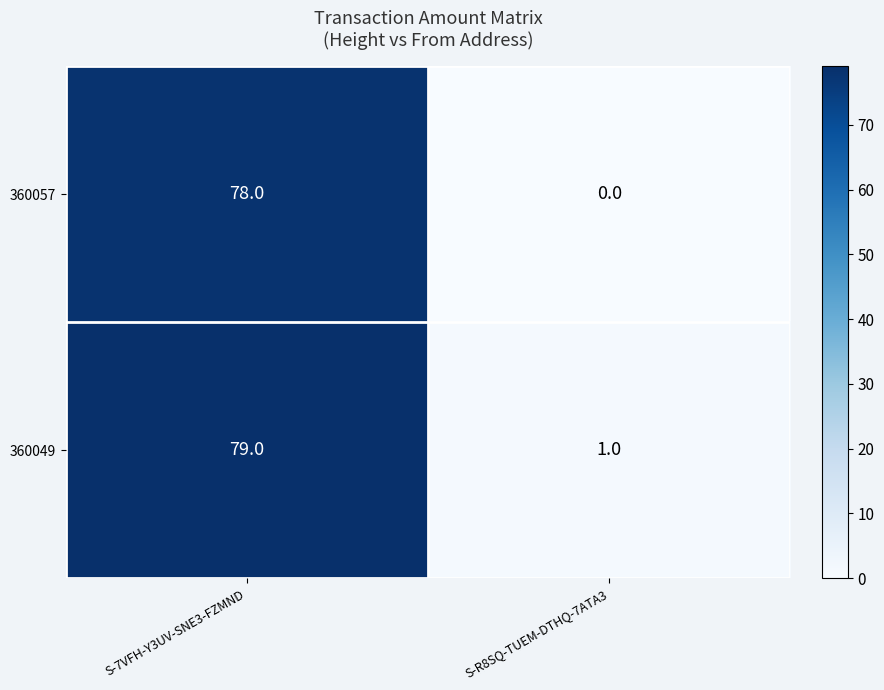

What is the sum of the 360049 values at S-7VFH-Y3UV-SNE3-FZMND and S-R8SQ-TUEM-DTHQ-7ATA3?

80